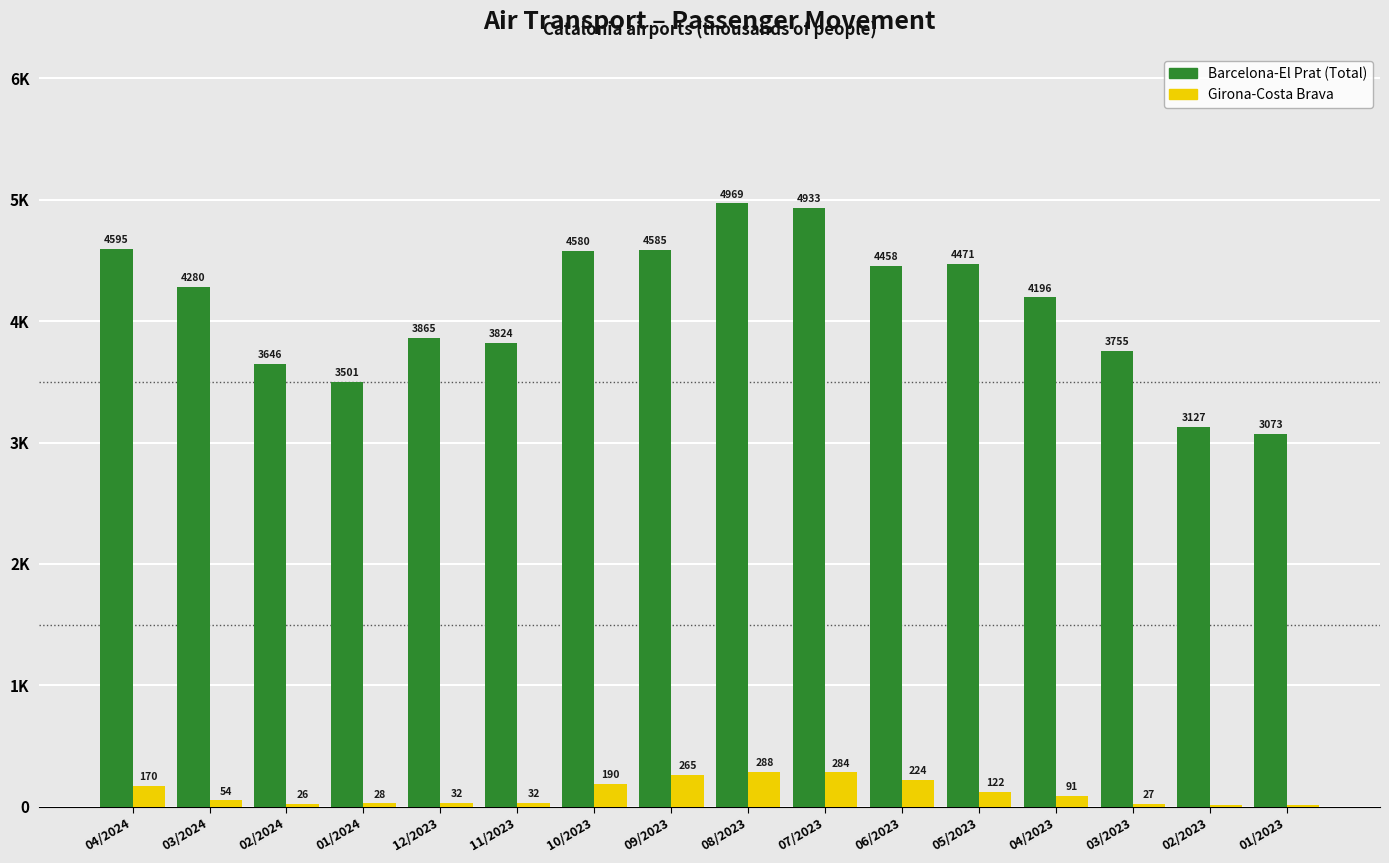

What are all the series names shown in the legend?

Barcelona-El Prat (Total), Girona-Costa Brava